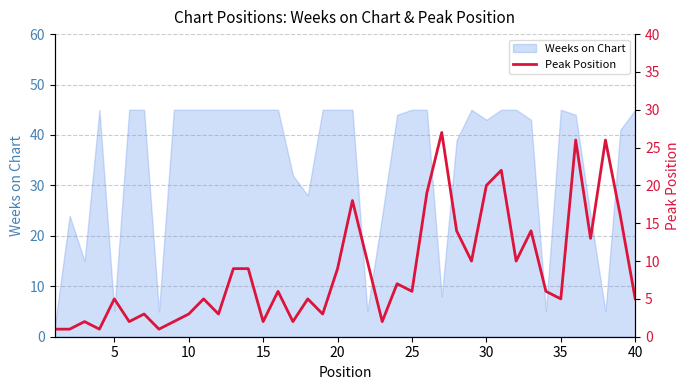

Reading left to right, list all the values displayed in this chart.

1	1	2	1	5	2	3	1	2	3	5	3	9	9	2	6	2	5	3	9	18	10	2	7	6	19	27	14	10	20	22	10	14	6	5	26	13	26	16	5